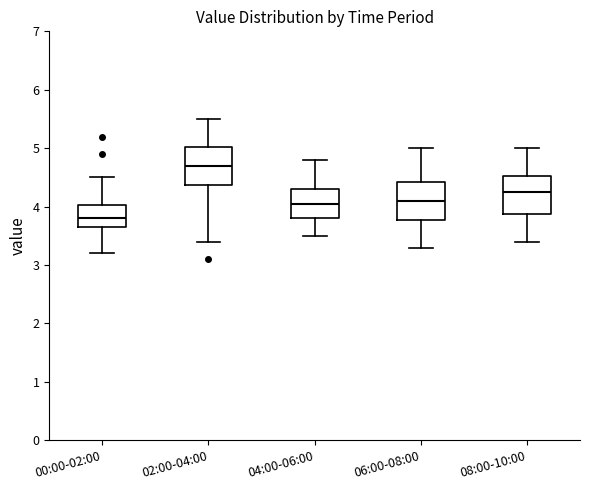

Which box's median line is the highest?

02:00-04:00